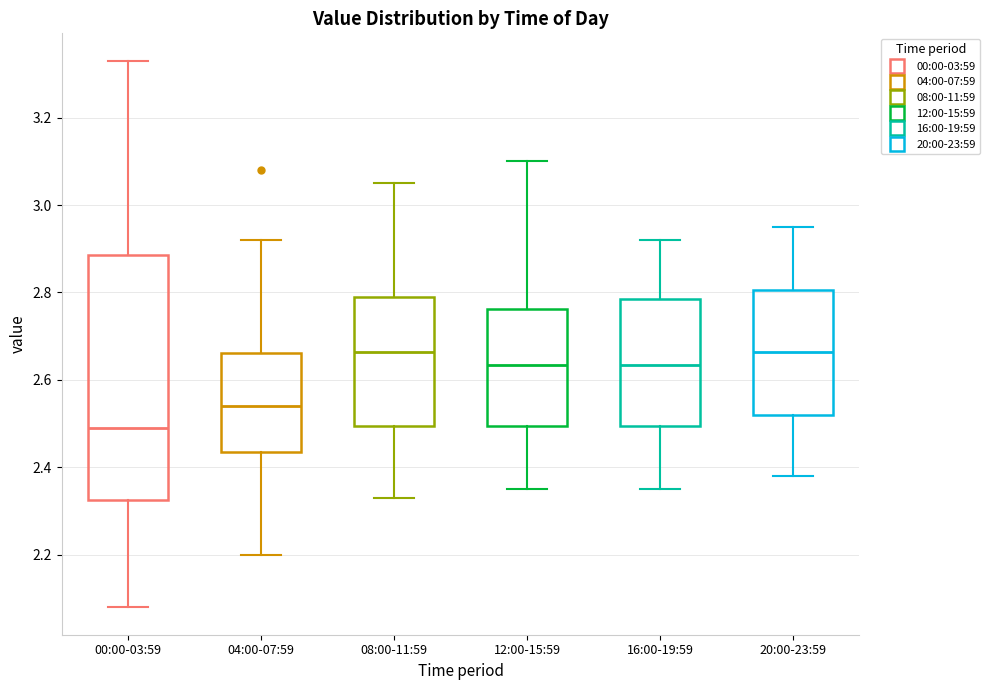

Reading left to right, read every box against the y-axis: the position of its median line, the range the box covers, and the ends of its whiskers. The values are not printed on the chart, so give them approximately, as read against the axis.

00:00-03:59: median 2.50, box 2.32 to 2.88, whiskers 2.08 to 3.34
04:00-07:59: median 2.54, box 2.44 to 2.66, whiskers 2.20 to 2.92
08:00-11:59: median 2.66, box 2.50 to 2.80, whiskers 2.34 to 3.06
12:00-15:59: median 2.64, box 2.50 to 2.76, whiskers 2.36 to 3.10
16:00-19:59: median 2.64, box 2.50 to 2.78, whiskers 2.36 to 2.92
20:00-23:59: median 2.66, box 2.52 to 2.80, whiskers 2.38 to 2.96